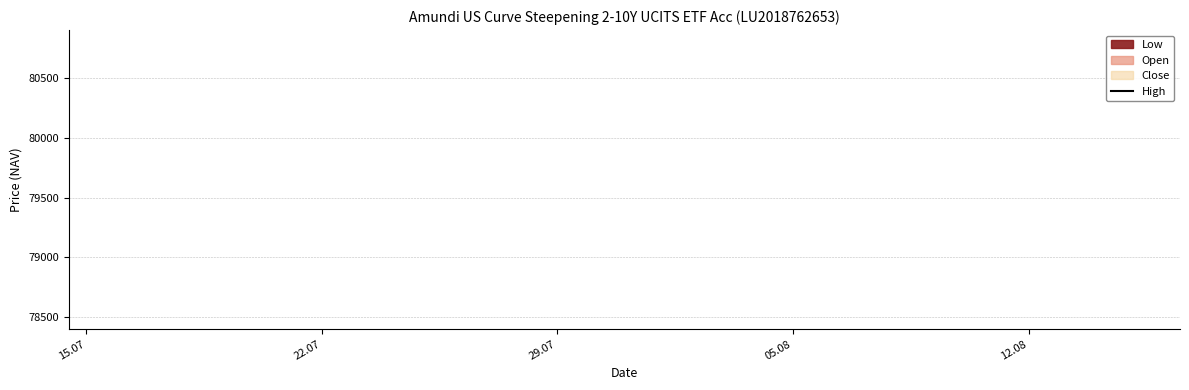

How many data points does each series have?

23